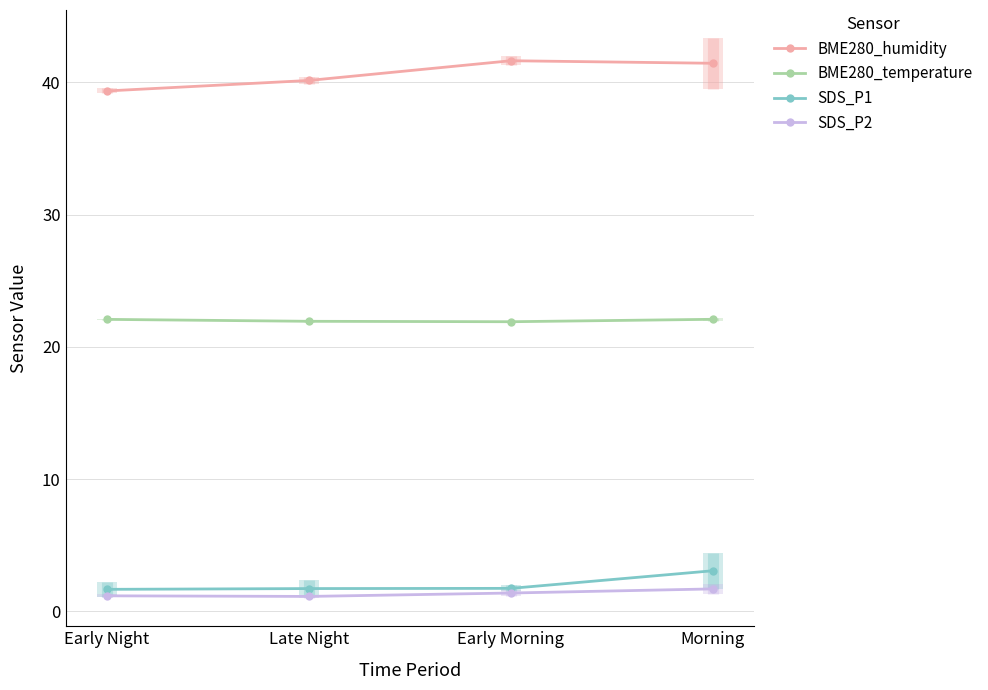

What are all the series names shown in the legend?

BME280_humidity, BME280_temperature, SDS_P1, SDS_P2